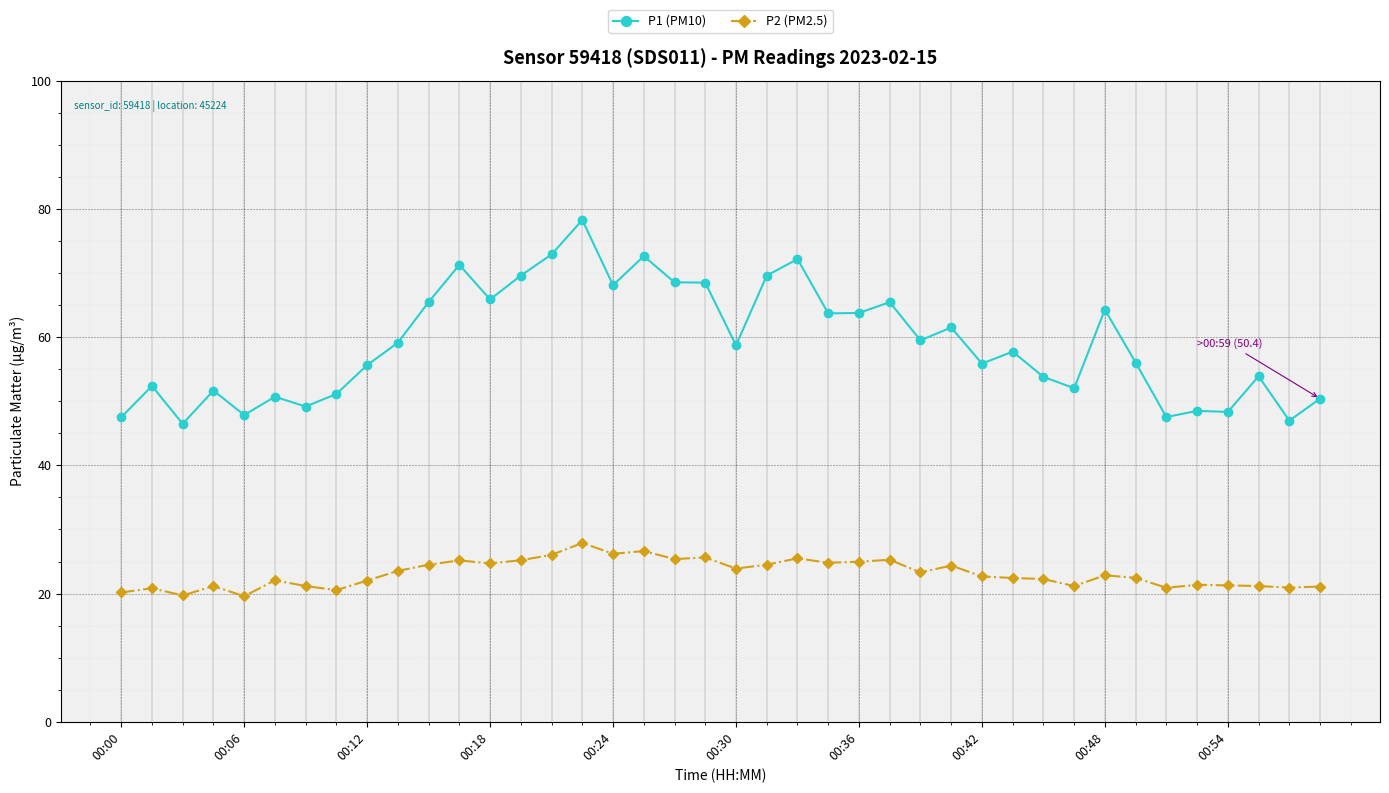

Which series has the largest range (max minus min)?

P1 (PM10)